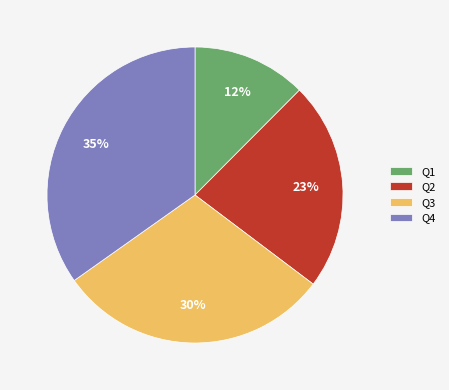

Does Q4 represent more than half of the total?

No